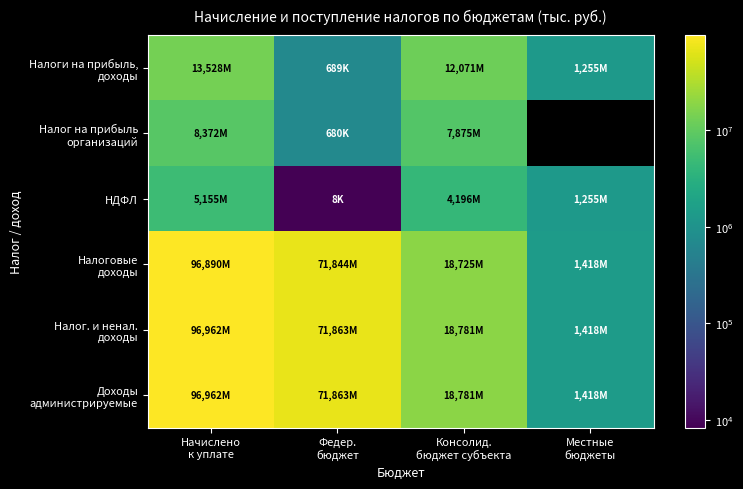

What is the sum of the НДФЛ values at Местные бюджеты and Федер. бюджет?

1263607.0